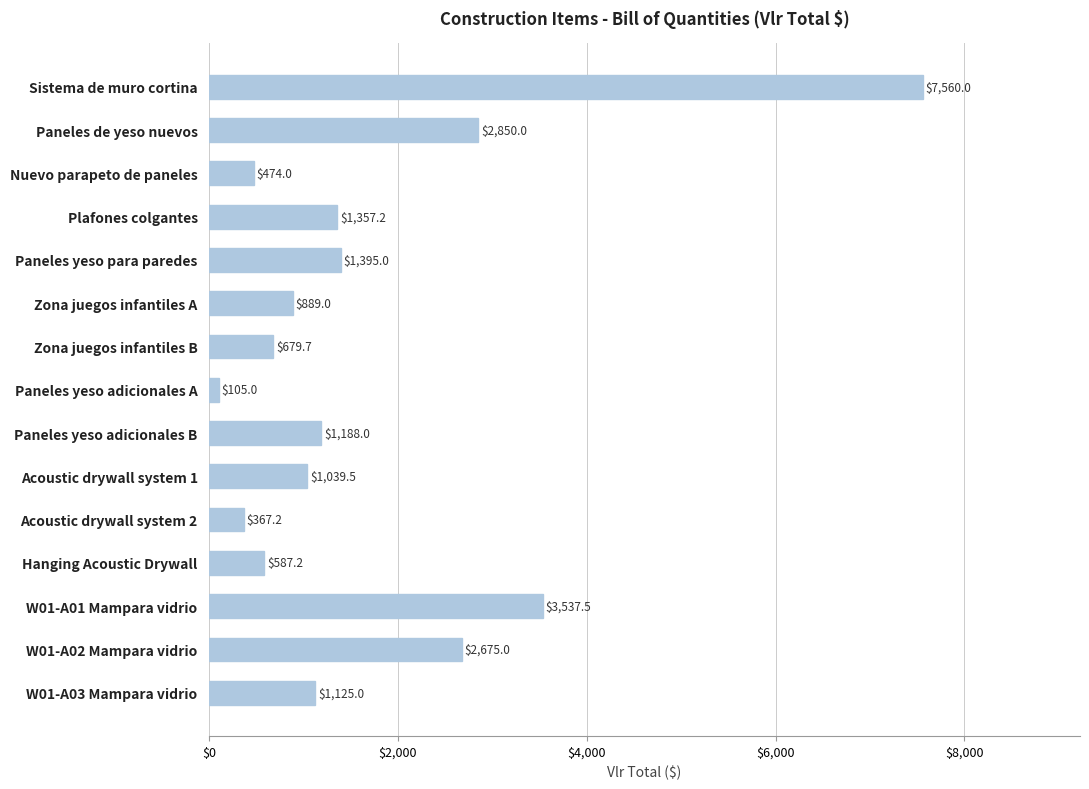

How many data points does each series have?

15